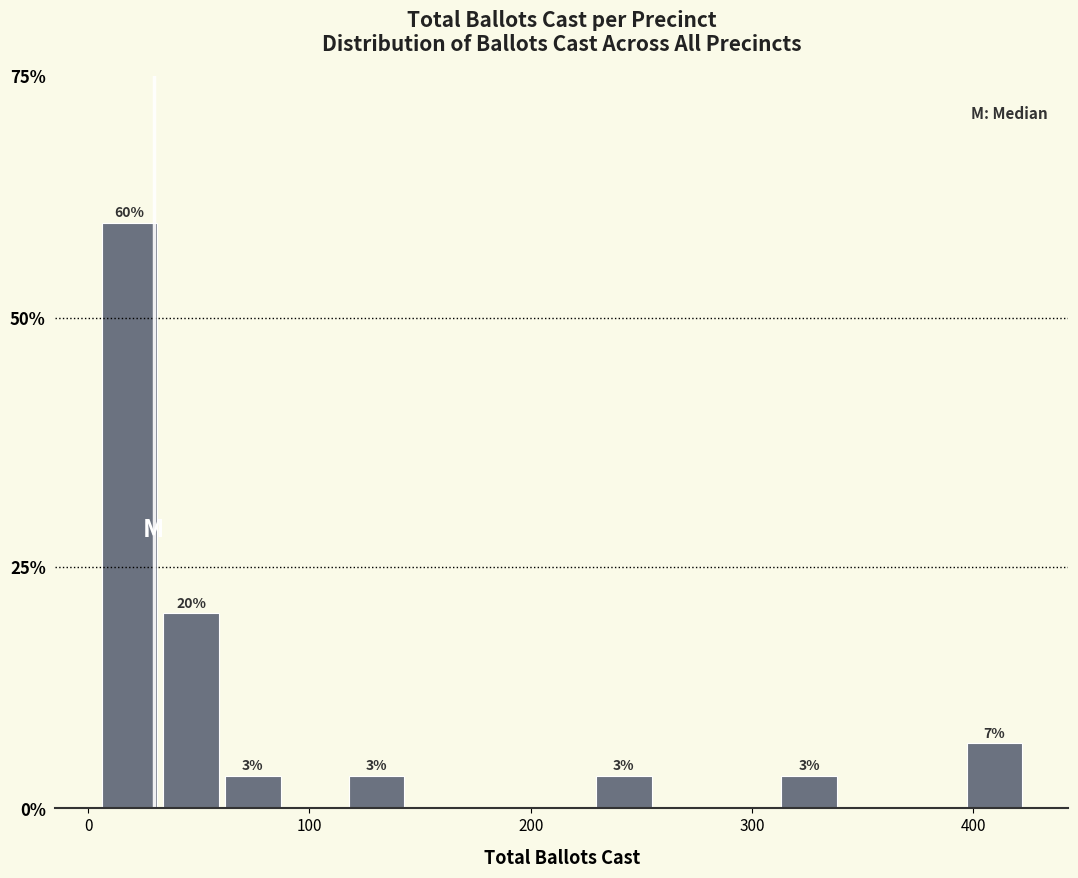

Read against the x-axis, roughly where is the centre of the tallest bar?

20